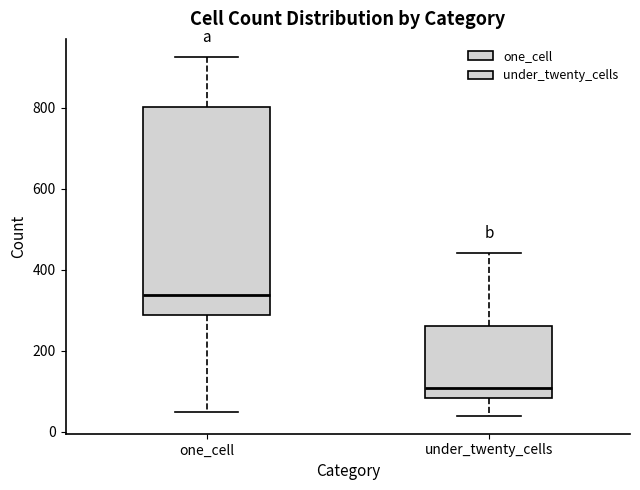

Where does the lower whisker of the box for one_cell end on the y-axis? The values are not printed on the chart, so give them approximately, as read against the axis.

40